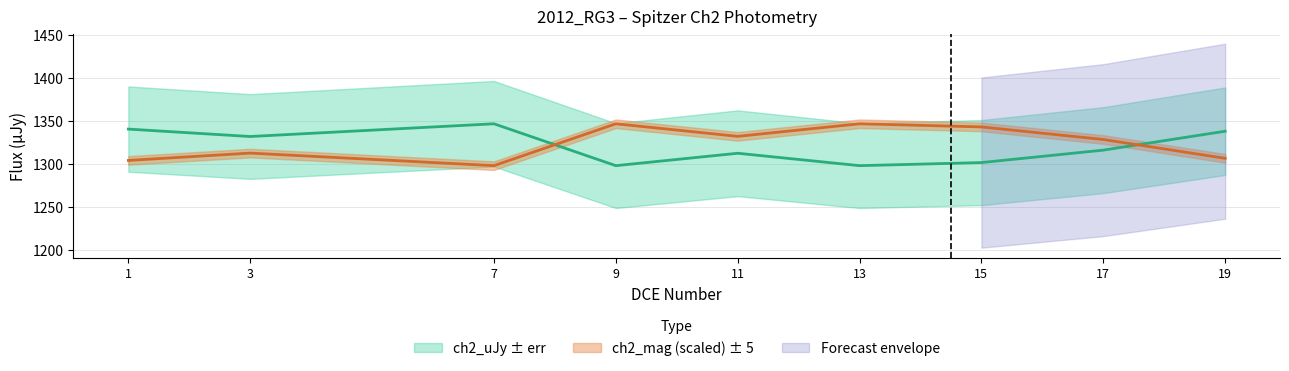

The ch2_uJy series shows 1340.8 at 1. True or false?

True